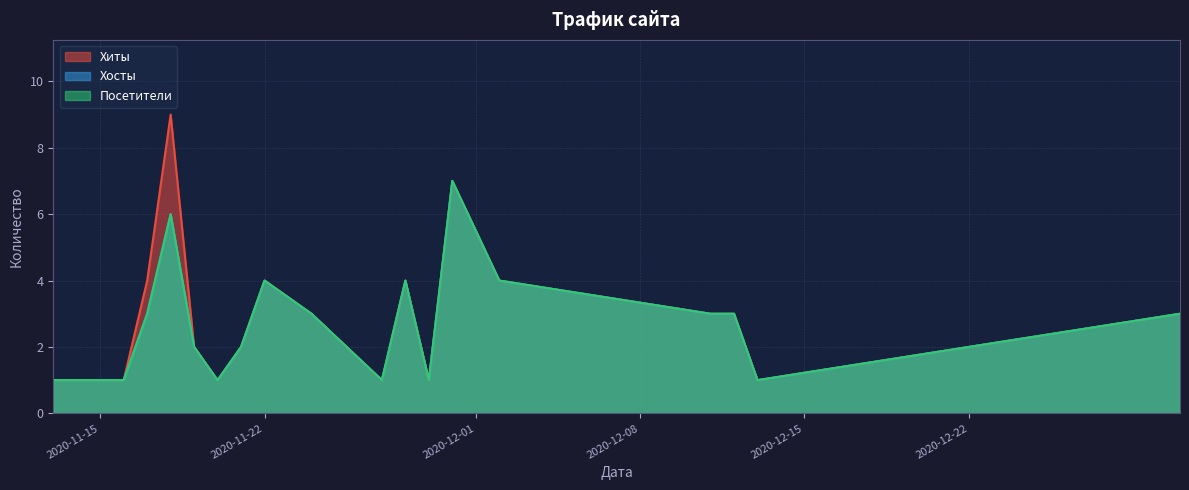

Which category has the lowest value across all series?

2020-11-13